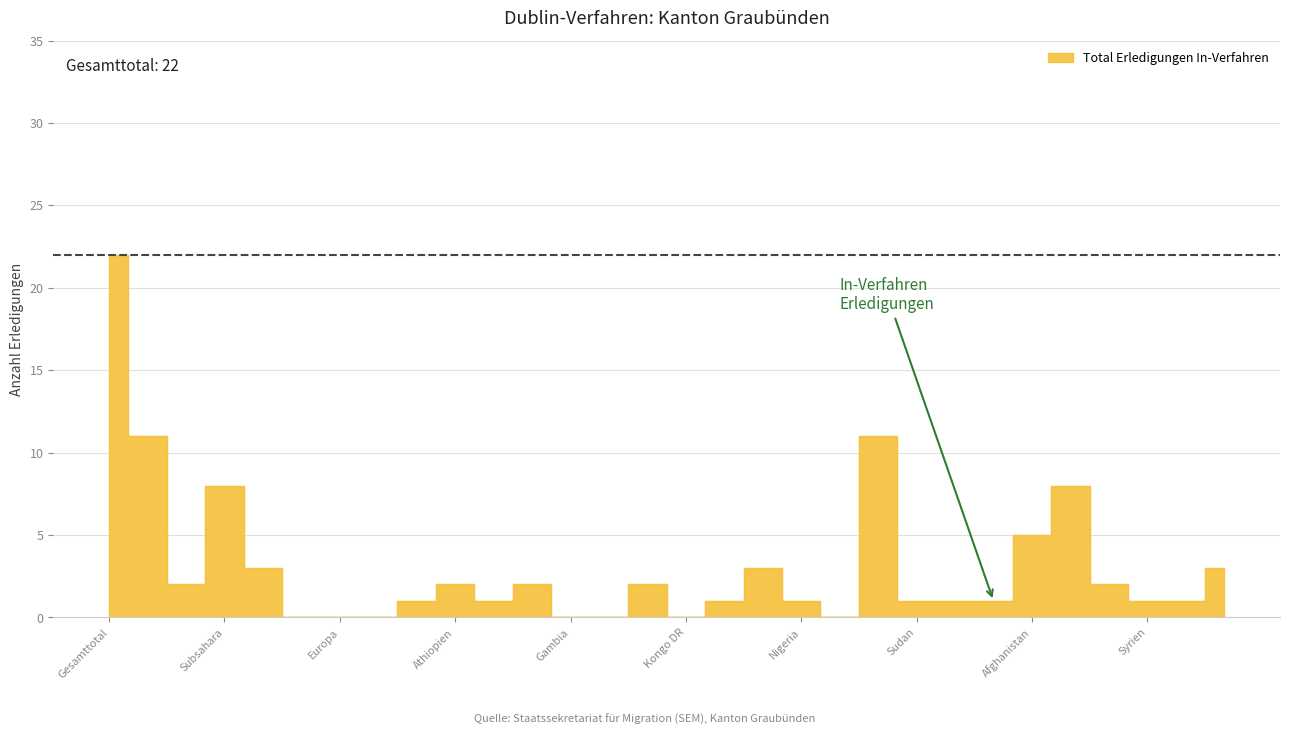

Does the chart have visible grid lines?

Yes